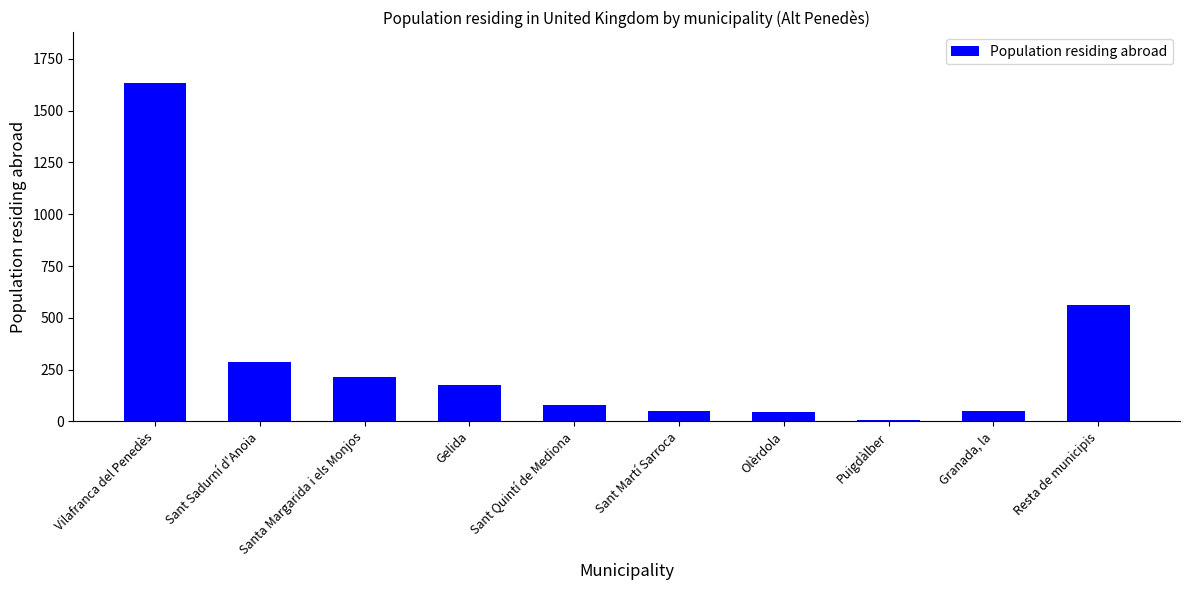

What is the sum of the values at Resta de municipis and Sant Quintí de Mediona?

643